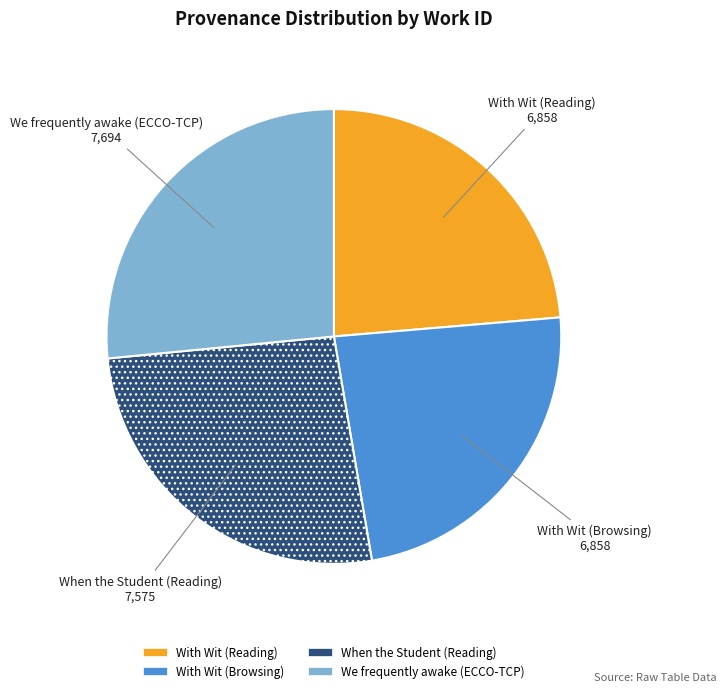

How many segments does this pie chart have?

4